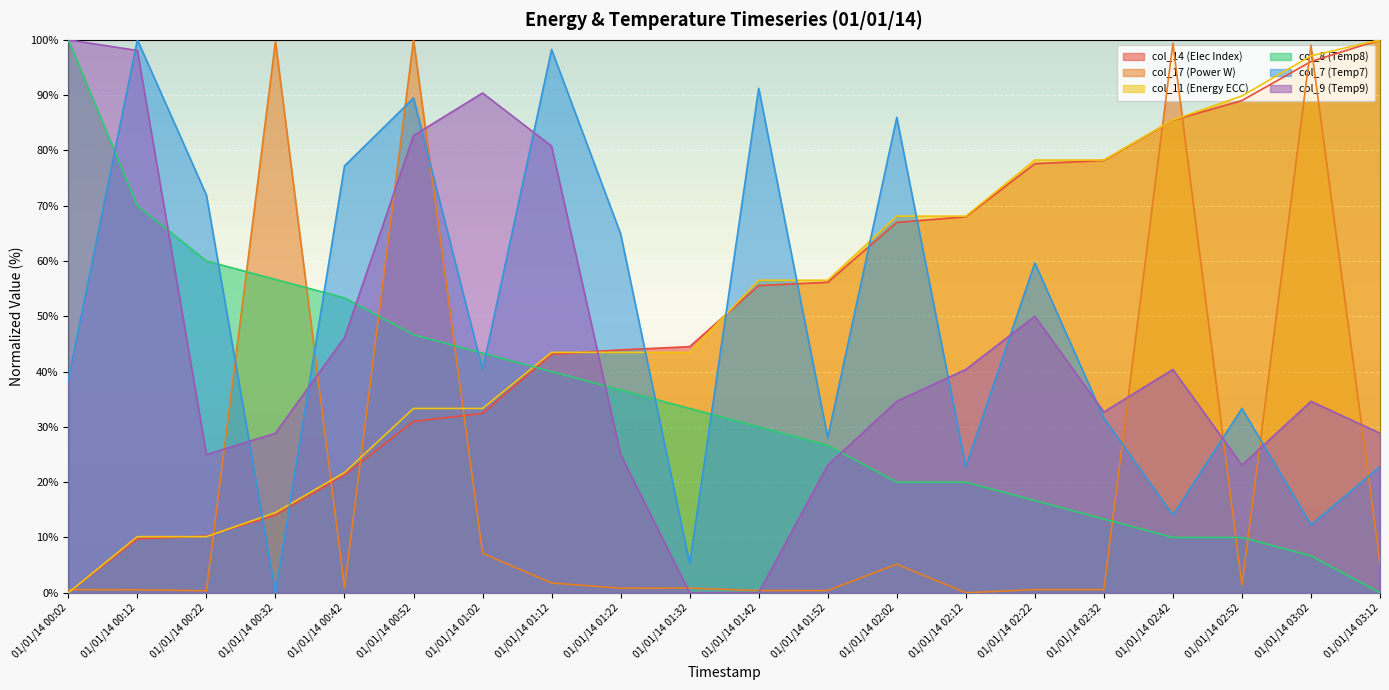

At how many categories does at least one series exceed 35?

20